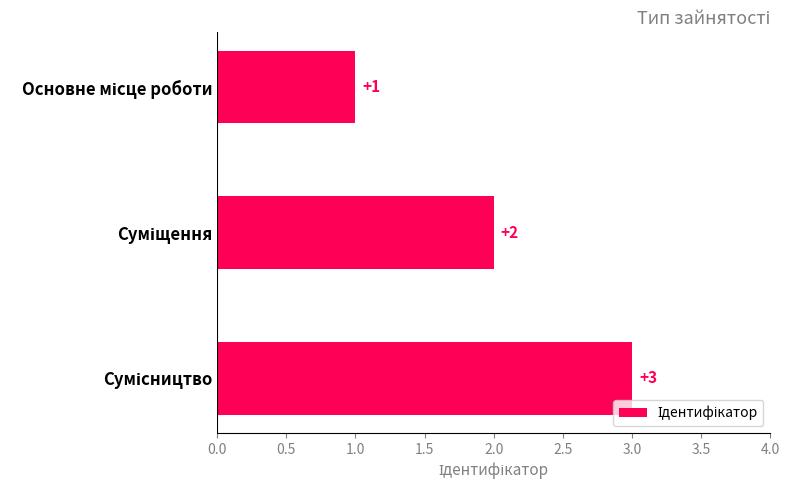

What is the value of the 1st bar from the top?

1